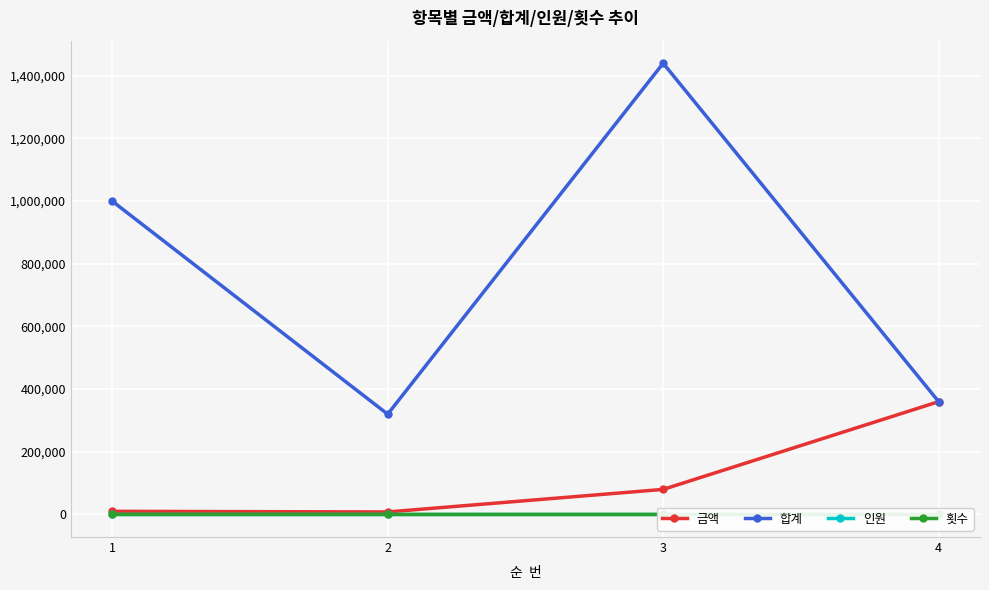

True or false: 합계 and 금액 cross at least once.

False